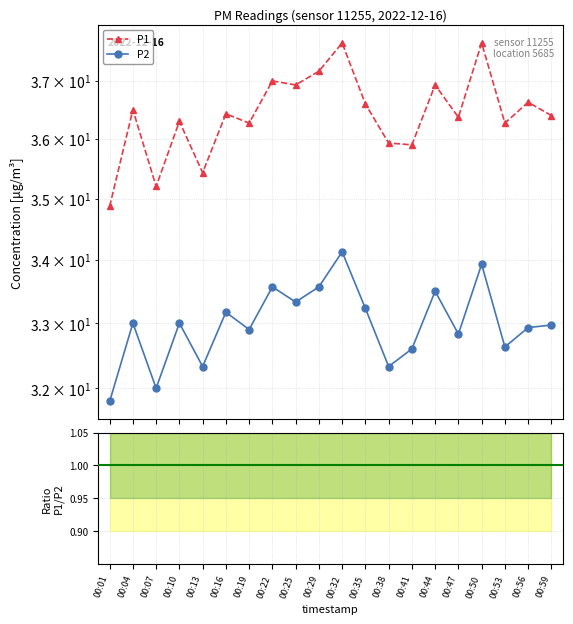

True or false: P1/P2 has more than 0 points higher than both neighbors.

True